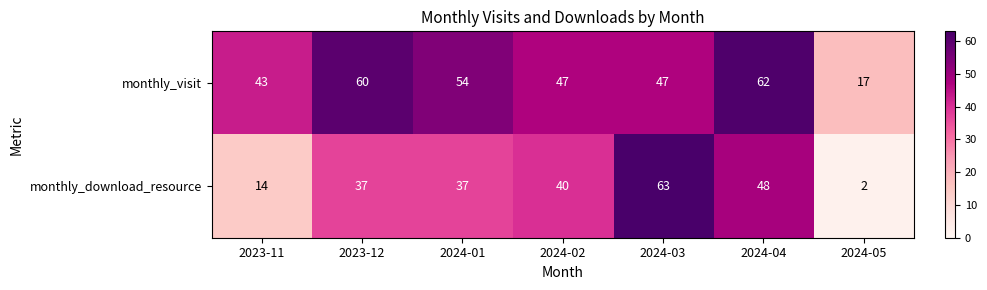

At which label does monthly_visit first exceed 47?

2023-12